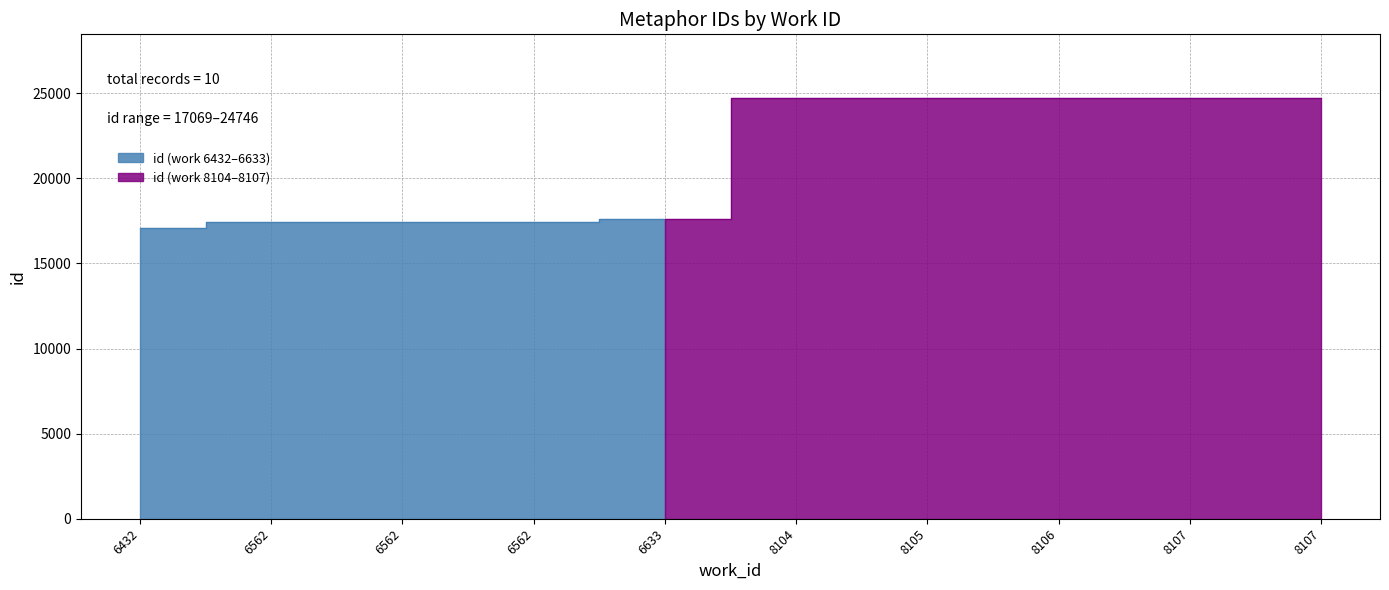

Does the chart have visible grid lines?

Yes